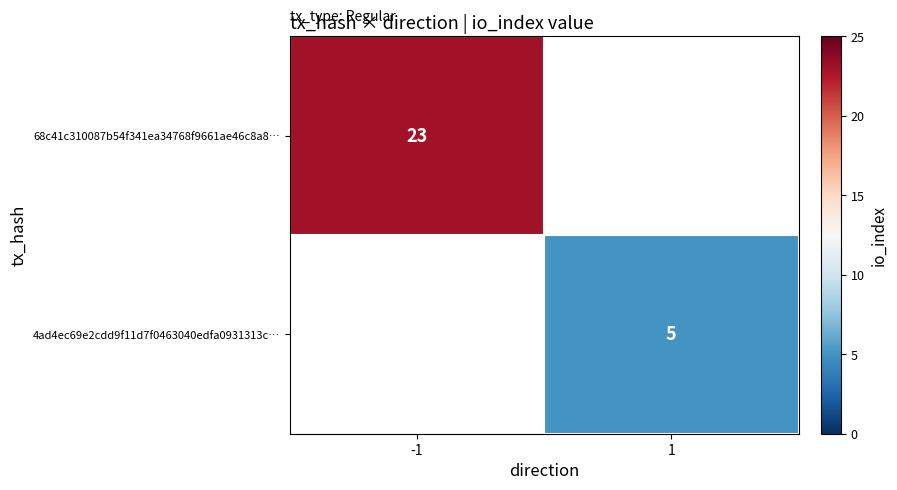

What is the maximum value shown in the chart?

23.0